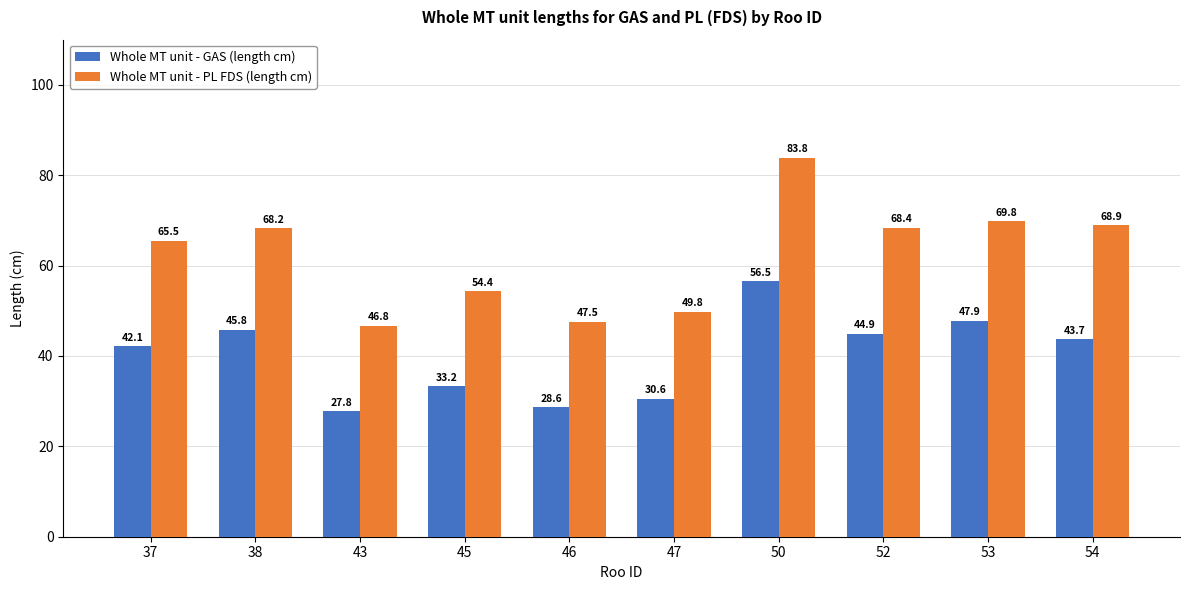

What is the average value of the Whole MT unit - PL FDS (length cm) series?

62.3